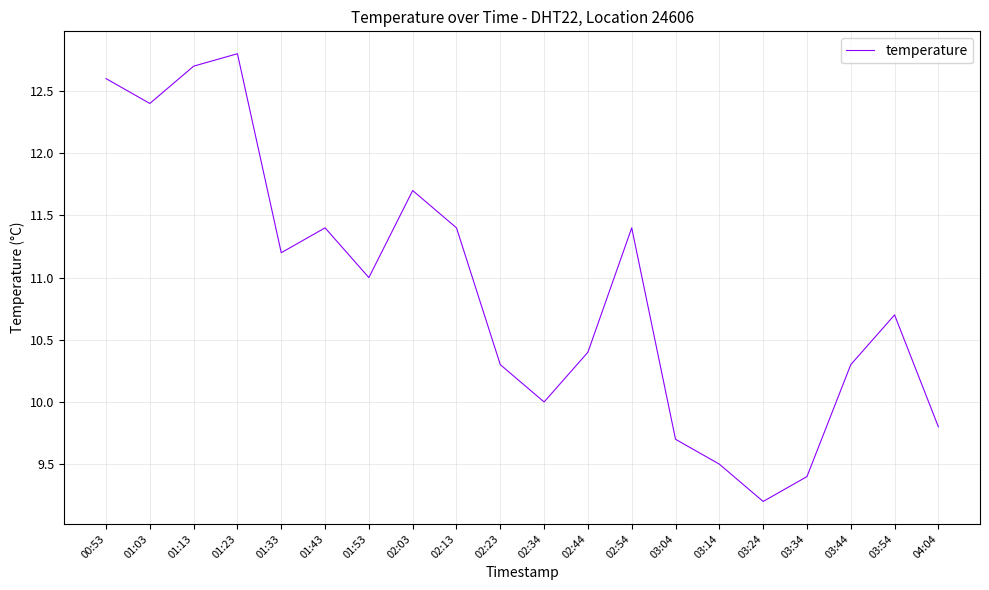

At which label is the value closest to 11?

01:53